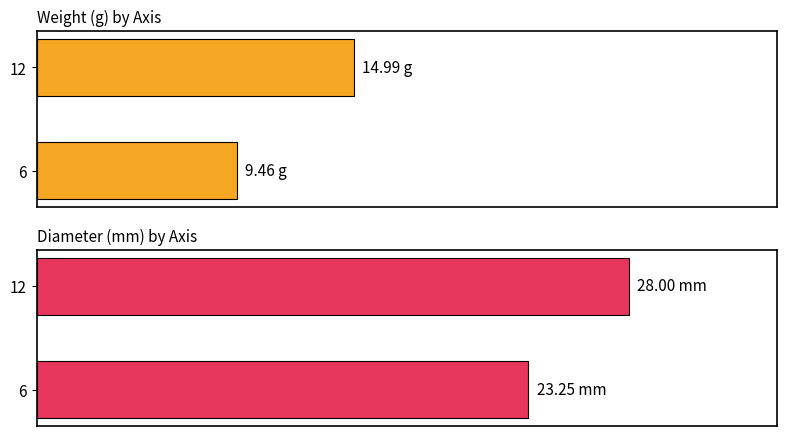

What is the value of the weight bar at the 2nd from the left?

15.0